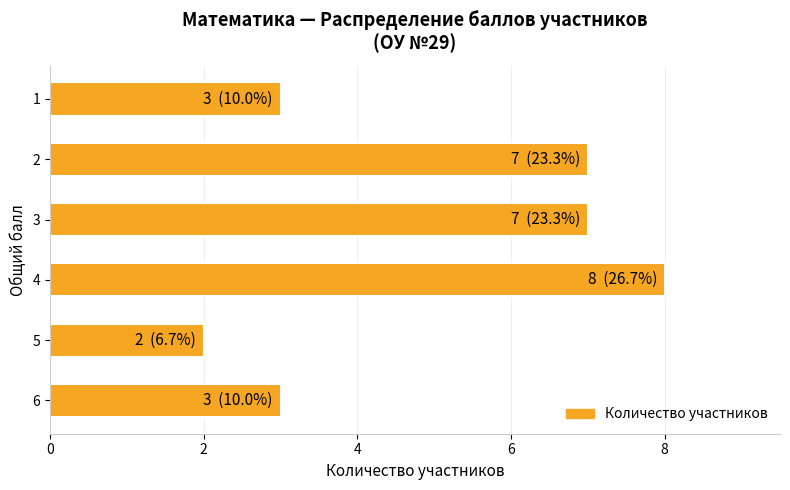

What is the greatest value displayed?

8